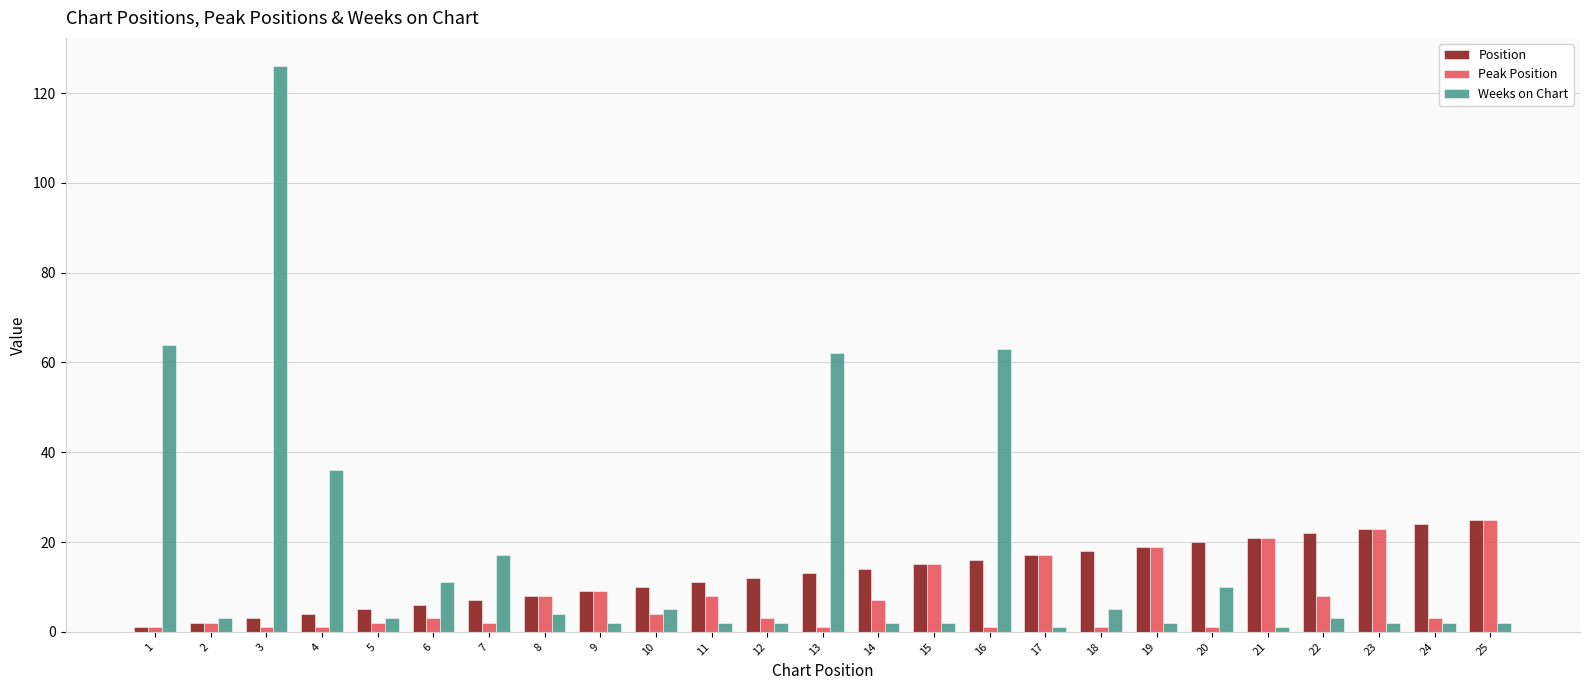

Count the number of categories in the chart.

25